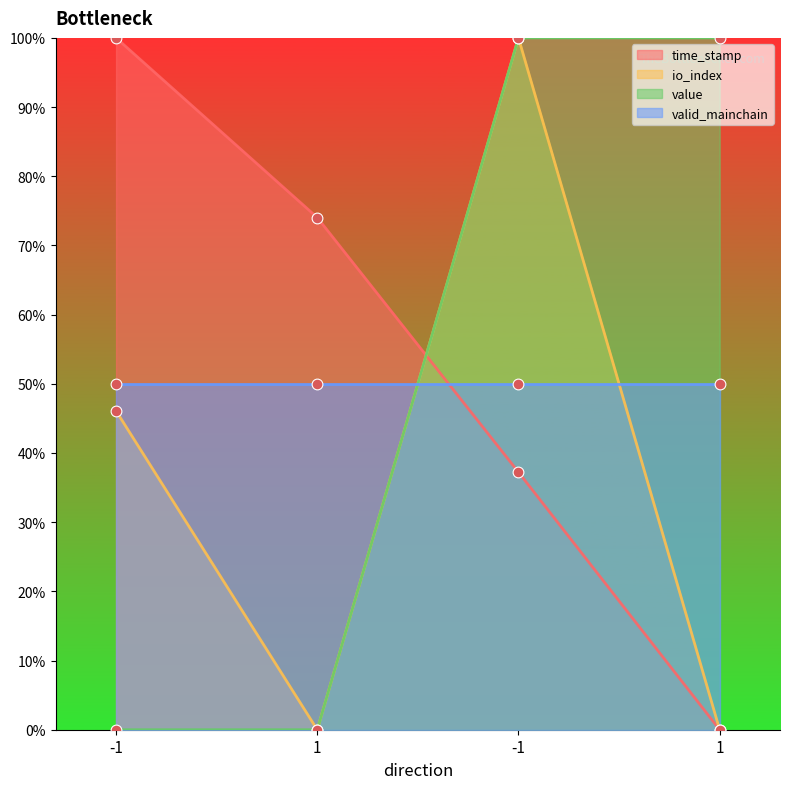

Which series contains the highest Y value?

time_stamp